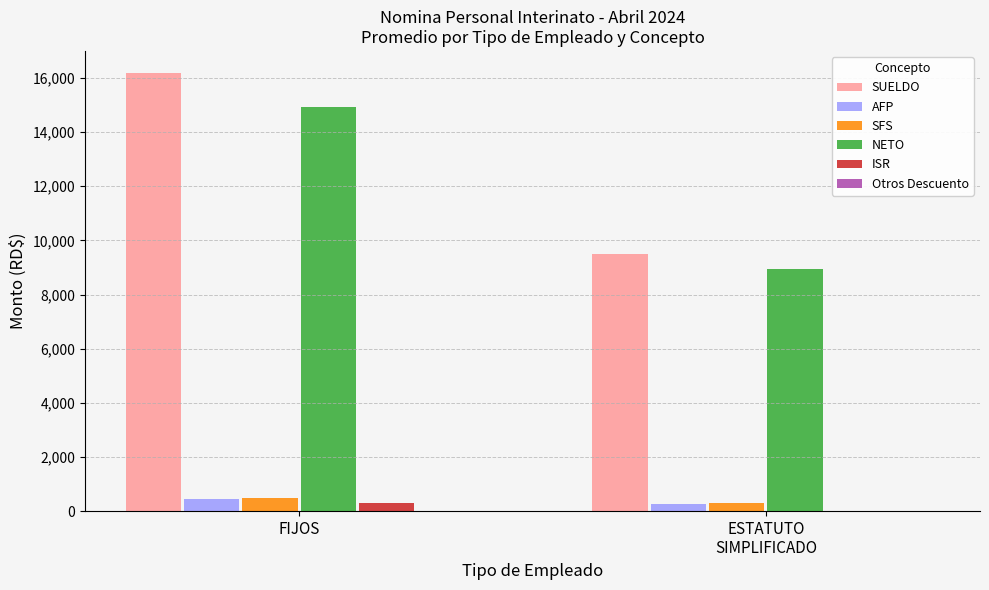

Is it true that AFP equals 464.6 at FIJOS?

True